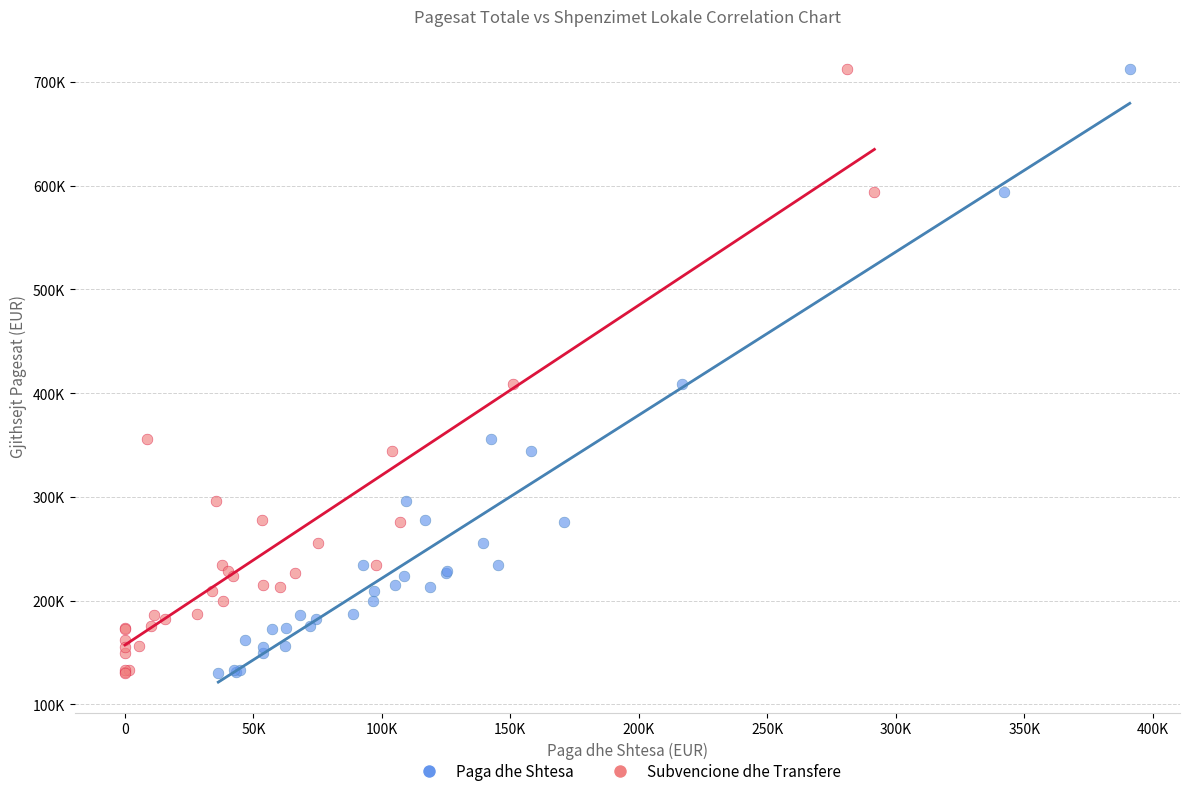

What are all the series names shown in the legend?

Paga dhe Shtesa, Subvencione dhe Transfere